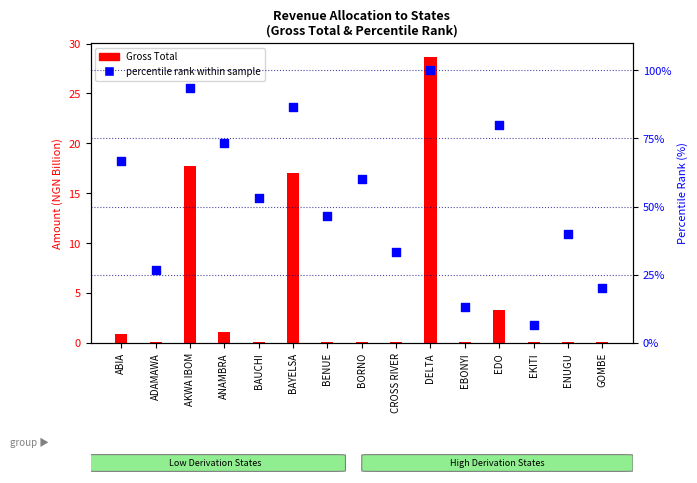

At how many categories does at least one series exceed 69?

5